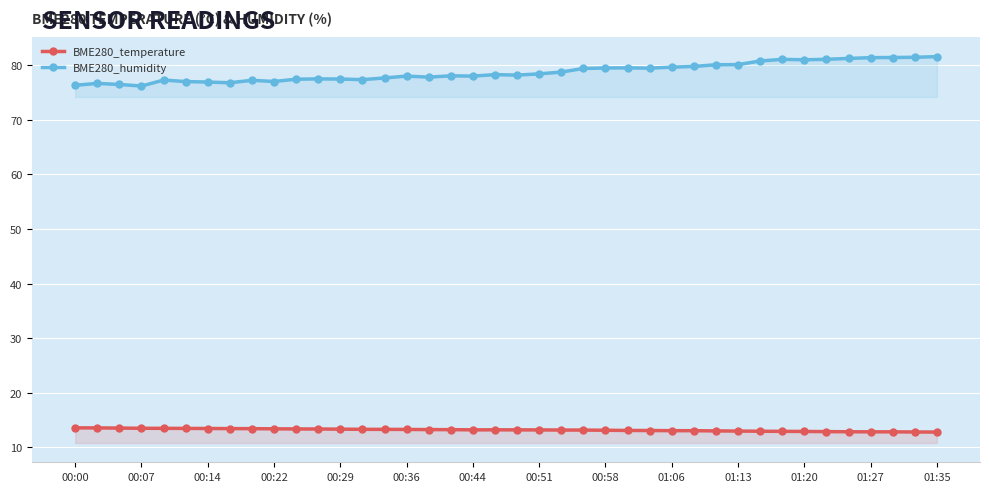

Rank the series by their maximum value, from highest to lowest.

BME280_humidity, BME280_temperature